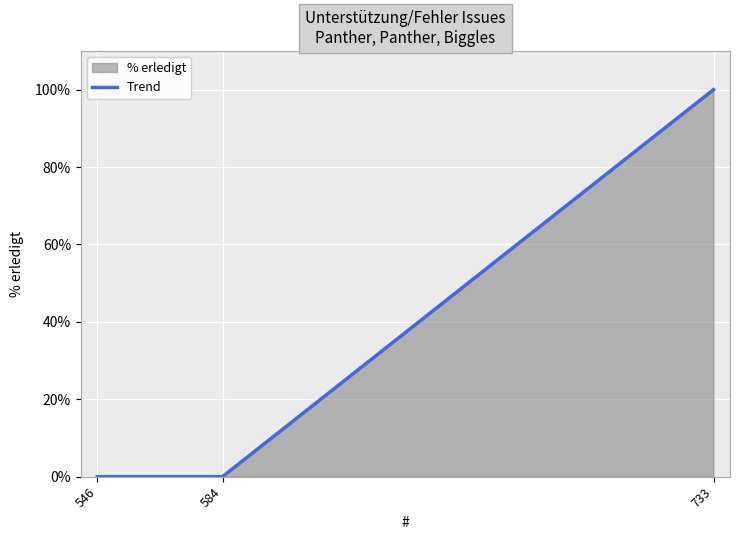

Which has a higher value, 733 or 584?

733